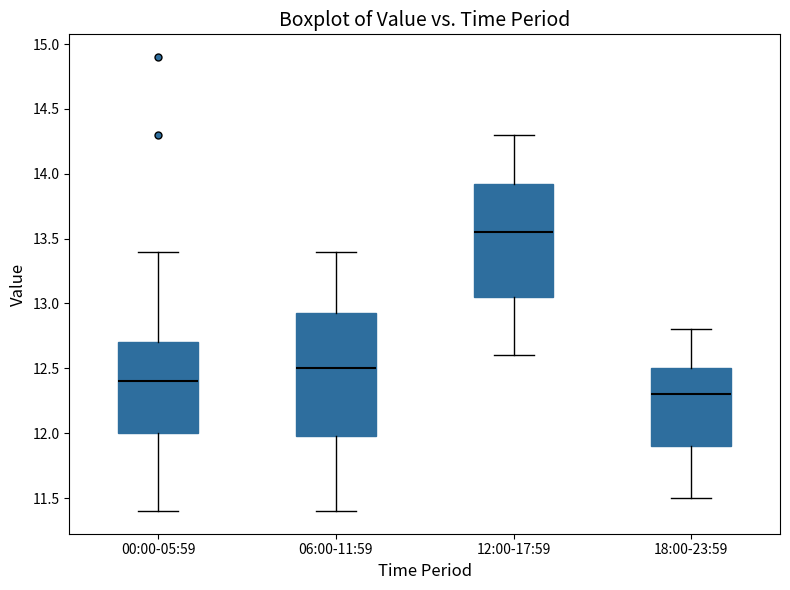

Reading left to right, transcribe this box plot: for each box, give where its median line is, the range the box spans, and where its two whiskers end, as read against the y-axis. The values are not printed on the chart, so give them approximately, as read against the axis.

00:00-05:59: median 12.40, box 12.00 to 12.70, whiskers 11.40 to 13.40
06:00-11:59: median 12.50, box 12.00 to 12.95, whiskers 11.40 to 13.40
12:00-17:59: median 13.55, box 13.05 to 13.95, whiskers 12.60 to 14.30
18:00-23:59: median 12.30, box 11.90 to 12.50, whiskers 11.50 to 12.80